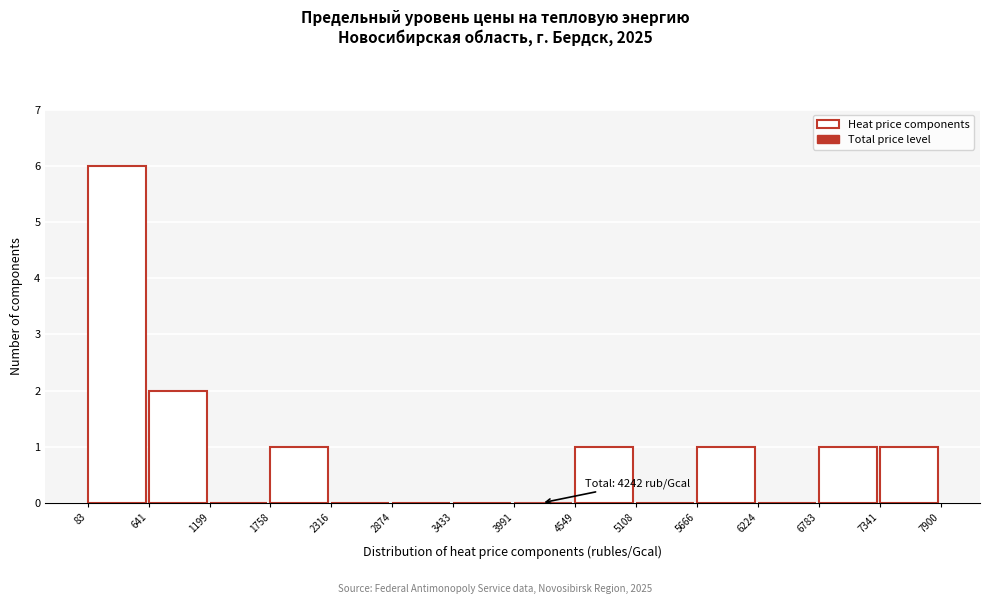

Which range on the x-axis has the tallest bar?

83 to 641